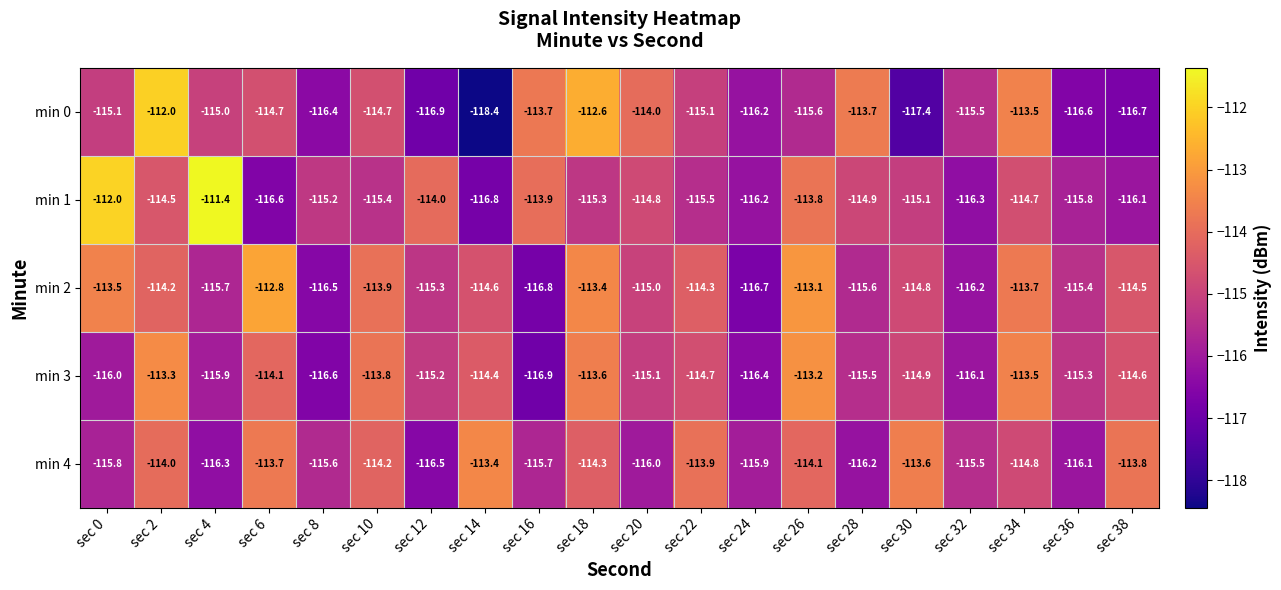

Is the value of min 1 at sec 20 greater than the value of min 4 at sec 26?

No